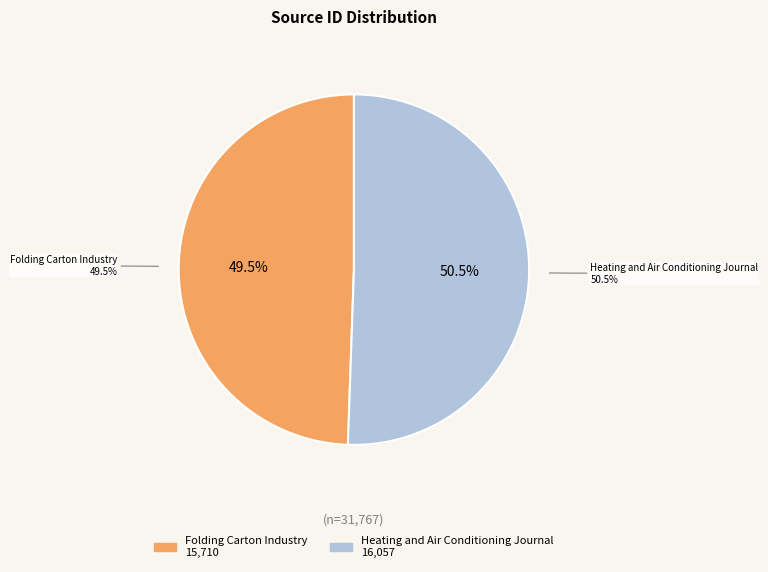

Does any single category account for the majority?

Yes